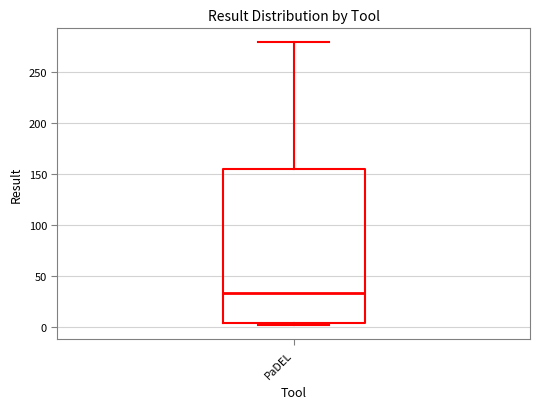

Read this box plot against the y-axis: the position of the median line, the range covered by the box, and the ends of both whiskers. The values are not printed on the chart, so give them approximately, as read against the axis.

median 30, box 5 to 155, whiskers 0 to 280